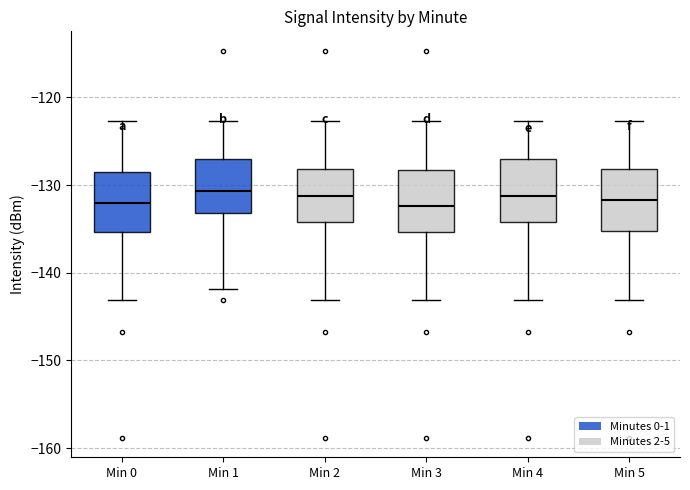

Reading left to right, read every box against the y-axis: the position of its median line, the range the box covers, and the ends of its whiskers. The values are not printed on the chart, so give them approximately, as read against the axis.

Min 0: median -132, box -135 to -128, whiskers -143 to -123
Min 1: median -131, box -133 to -127, whiskers -142 to -123
Min 2: median -131, box -134 to -128, whiskers -143 to -123
Min 3: median -132, box -135 to -128, whiskers -143 to -123
Min 4: median -131, box -134 to -127, whiskers -143 to -123
Min 5: median -132, box -135 to -128, whiskers -143 to -123